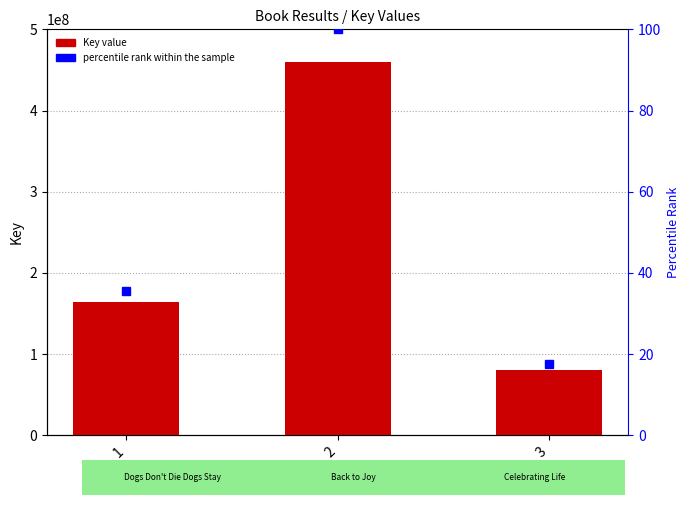

True or false: percentile rank within the sample has a value of 100.0 at 2.

True